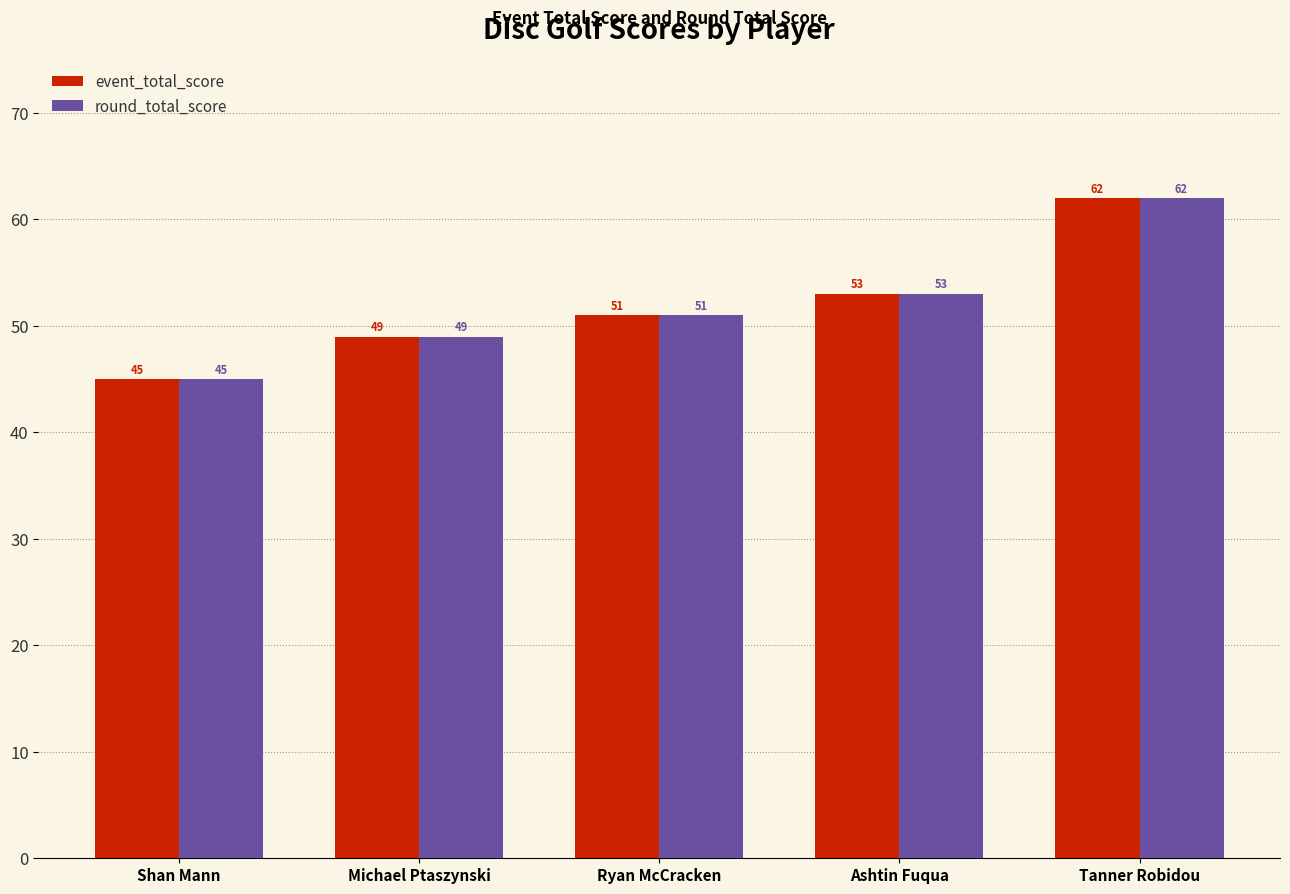

How many categories are shown in the chart?

5